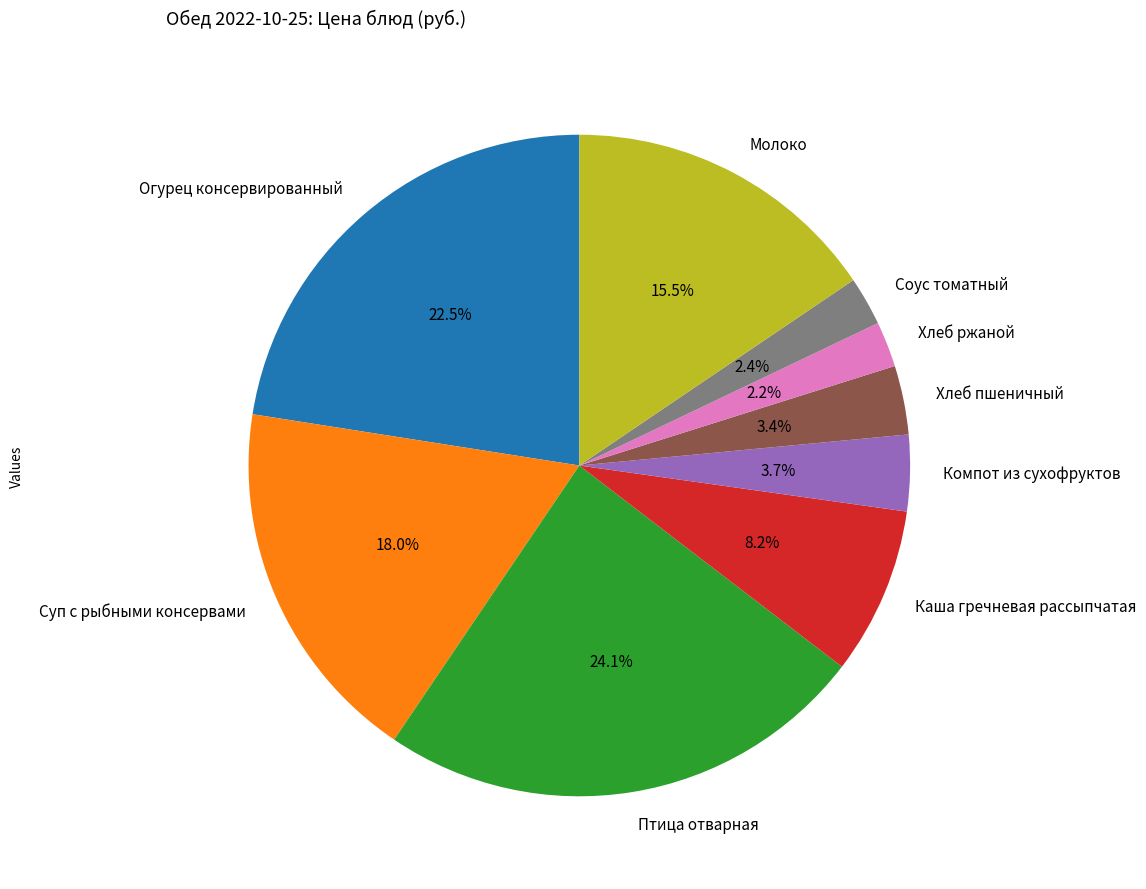

Is there any slice that represents more than half of the pie?

No